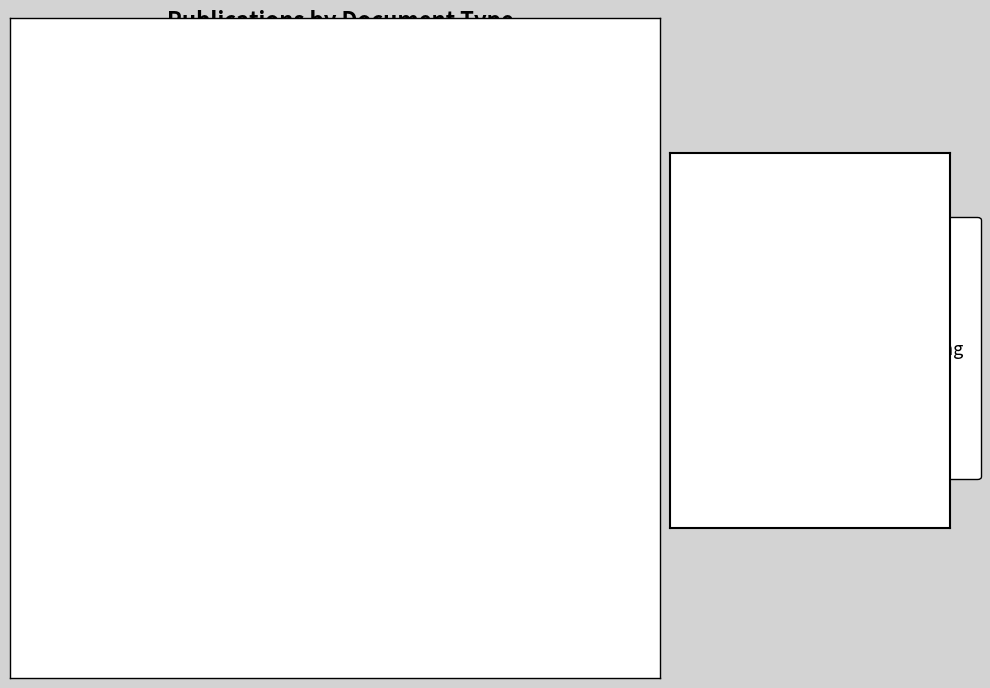

To the nearest percent, what percentage of the pie is Article?

63%